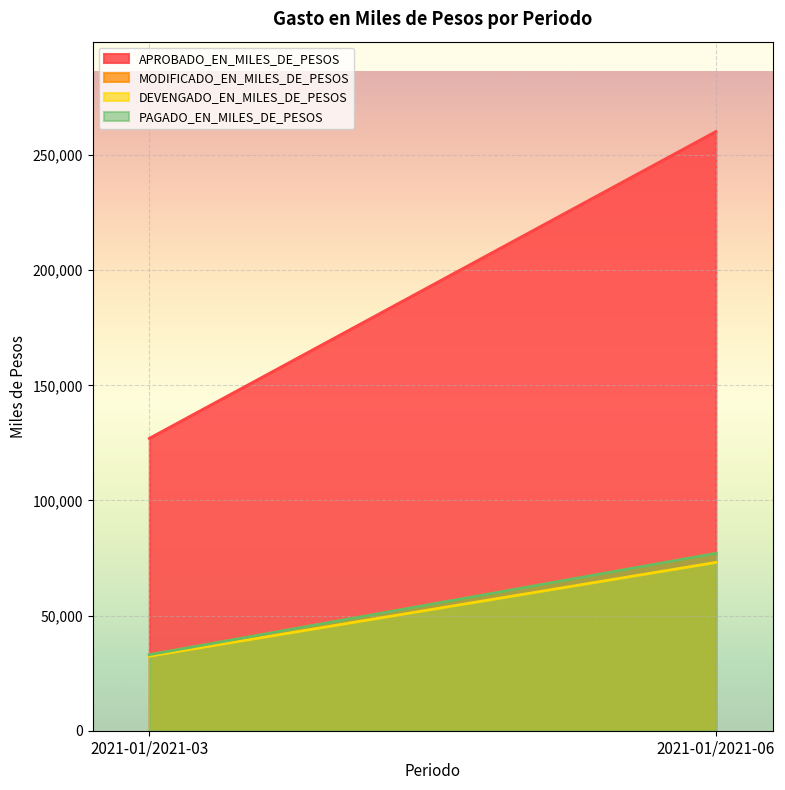

How many distinct data groups are displayed?

4